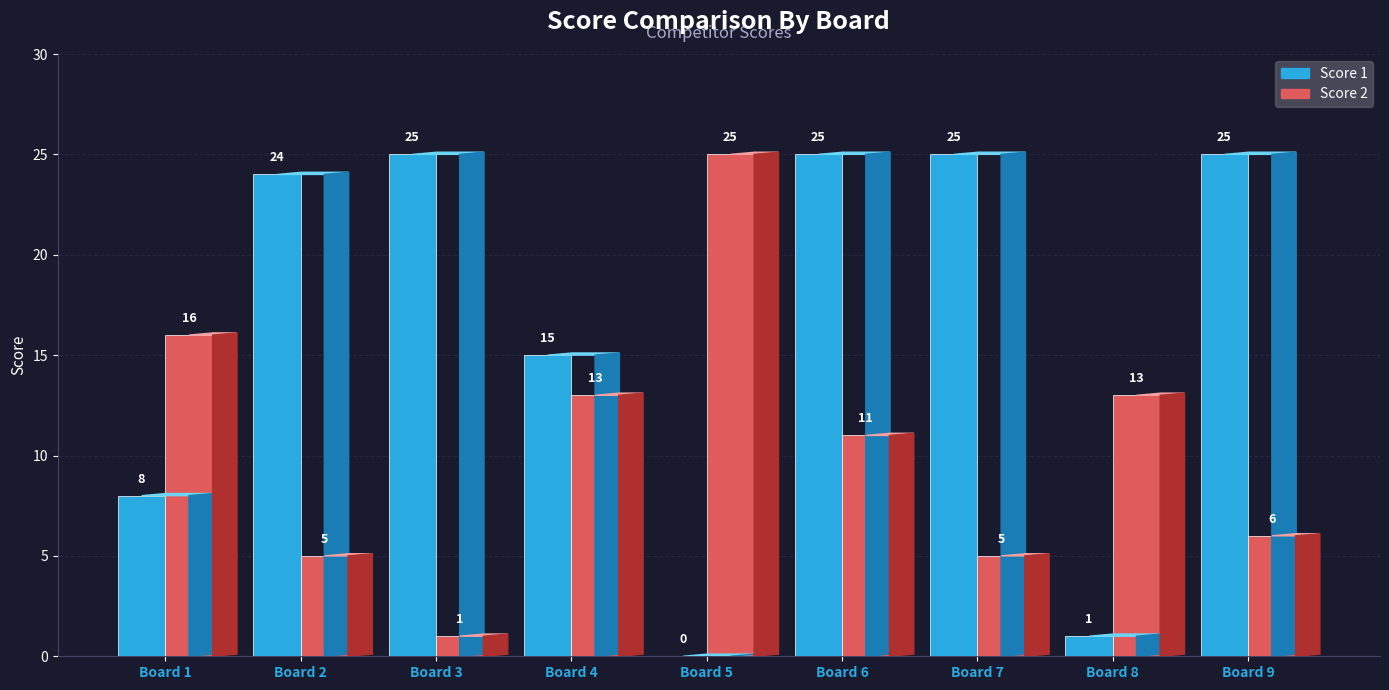

Reading left to right, list all the values displayed in this chart.

Score 1: 8	24	25	15	0	25	25	1	25
Score 2: 16	5	1	13	25	11	5	13	6